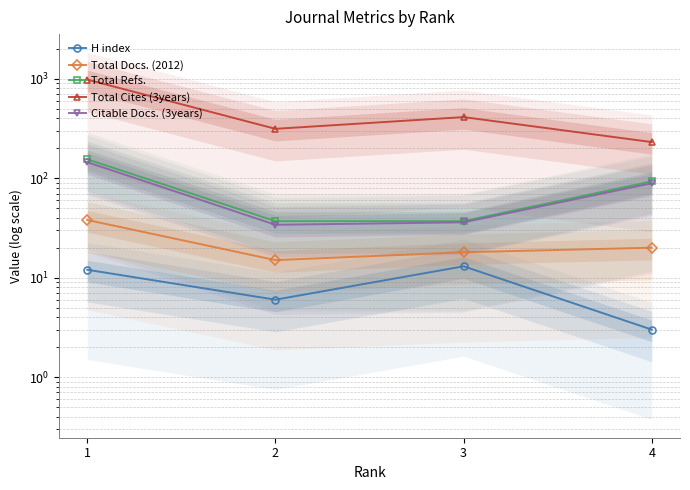

Is the value of Total Docs. (2012) at 3 greater than the value of H index at 1?

Yes